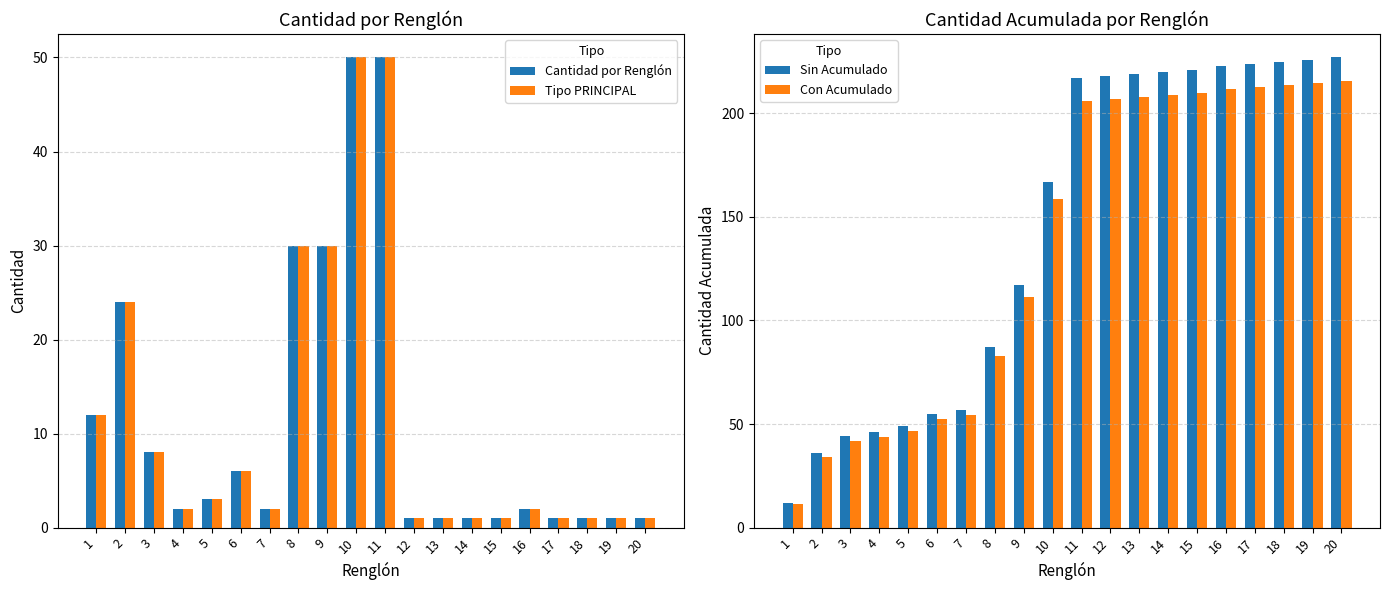

Rank the series at 1 from highest to lowest value.

Cantidad por Renglón, Tipo PRINCIPAL, Sin Acumulado, Con Acumulado